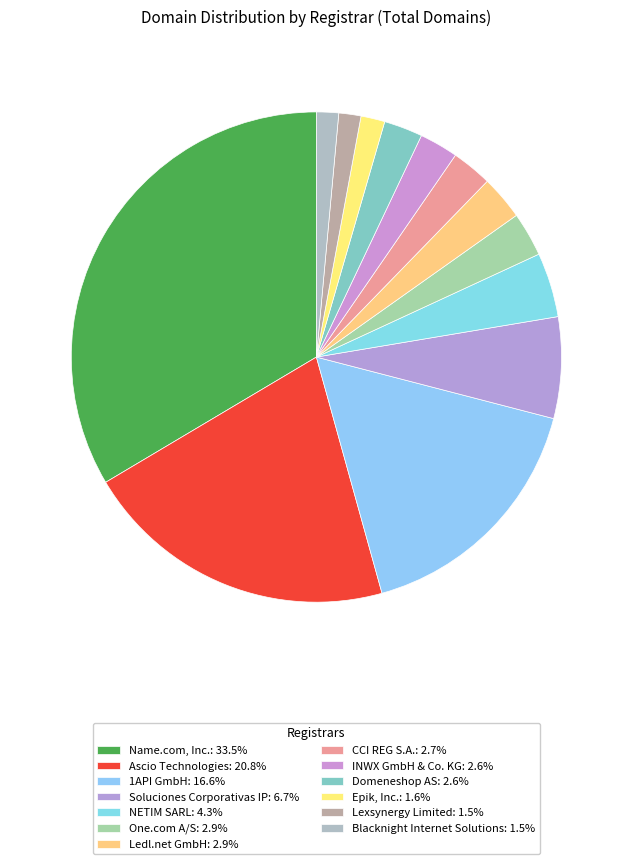

What percentage do NETIM SARL and Blacknight Internet Solutions together represent?

5.7%